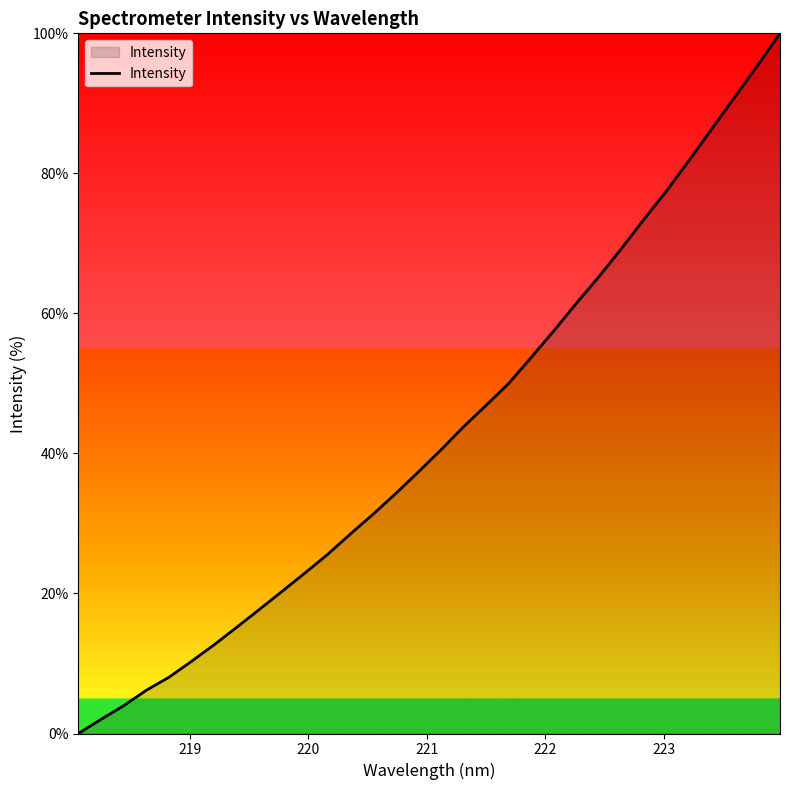

What is the average value?

42.8